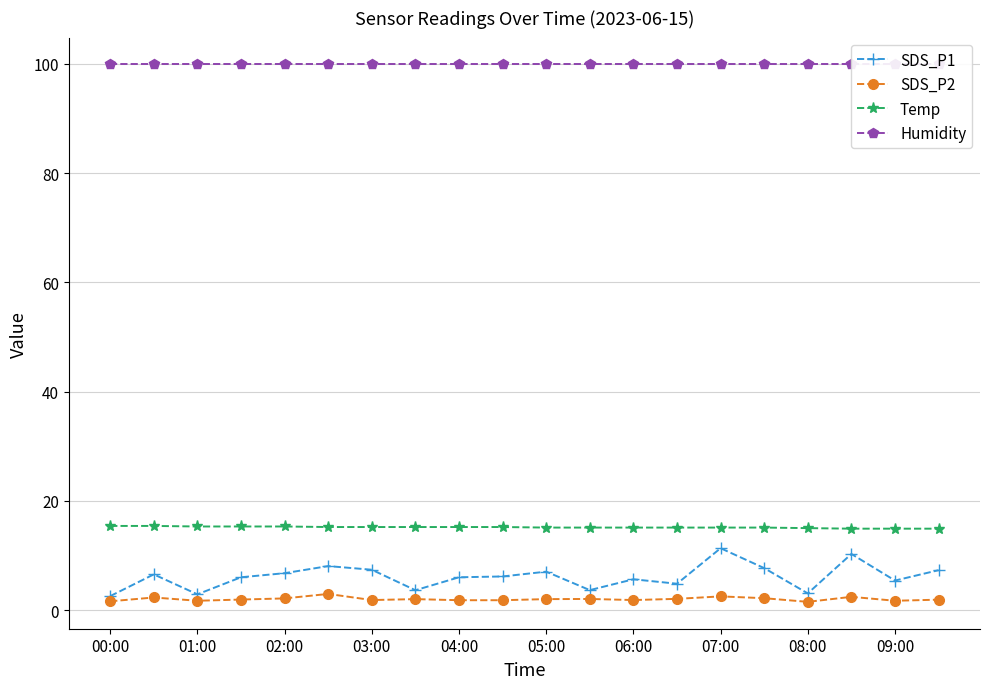

True or false: SDS_P1 and Temp cross at least once.

False